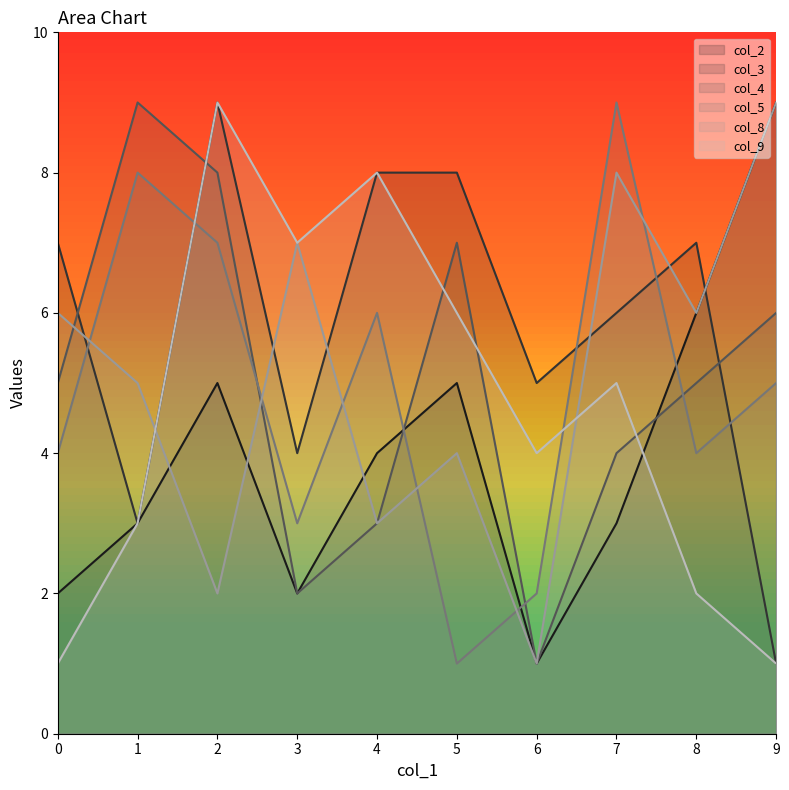

At how many categories does at least one series exceed 6?

9